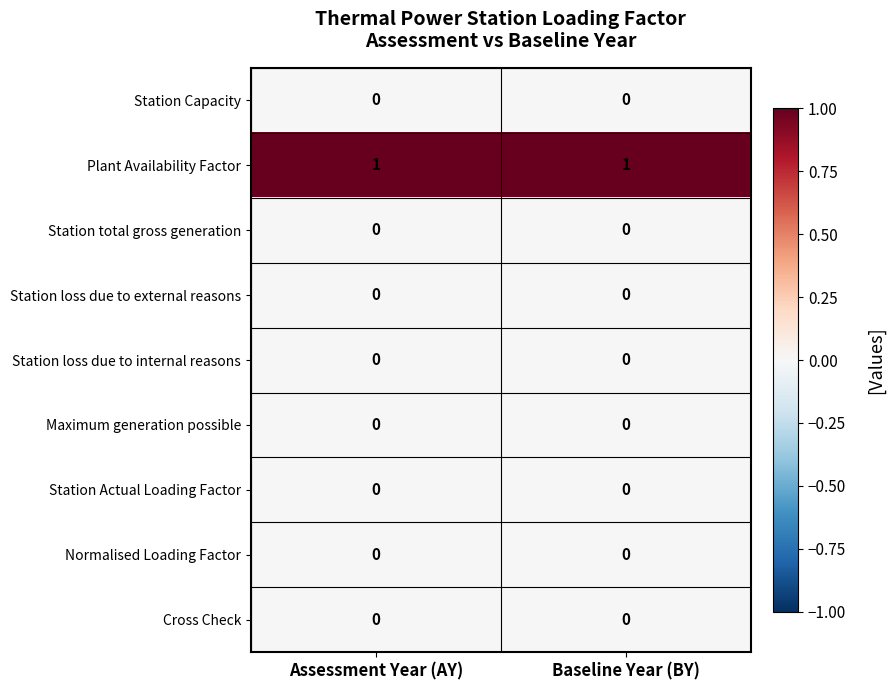

The Station loss due to internal reasons series shows 0 at Baseline Year (BY). True or false?

True